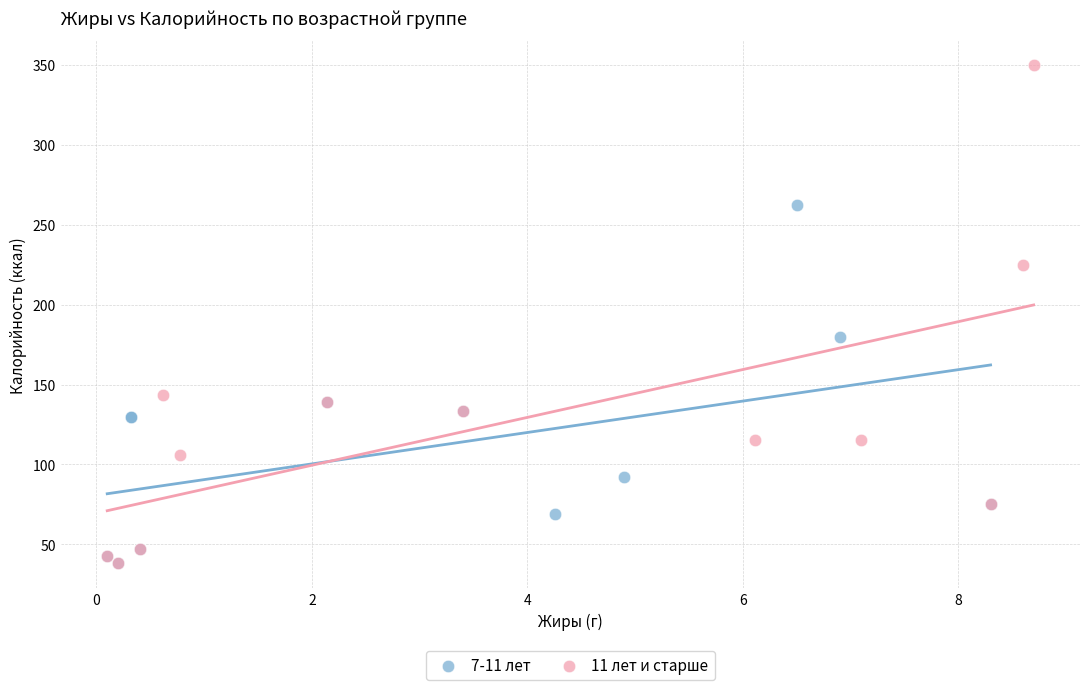

Which series has the widest spread of Y values?

11 лет и старше